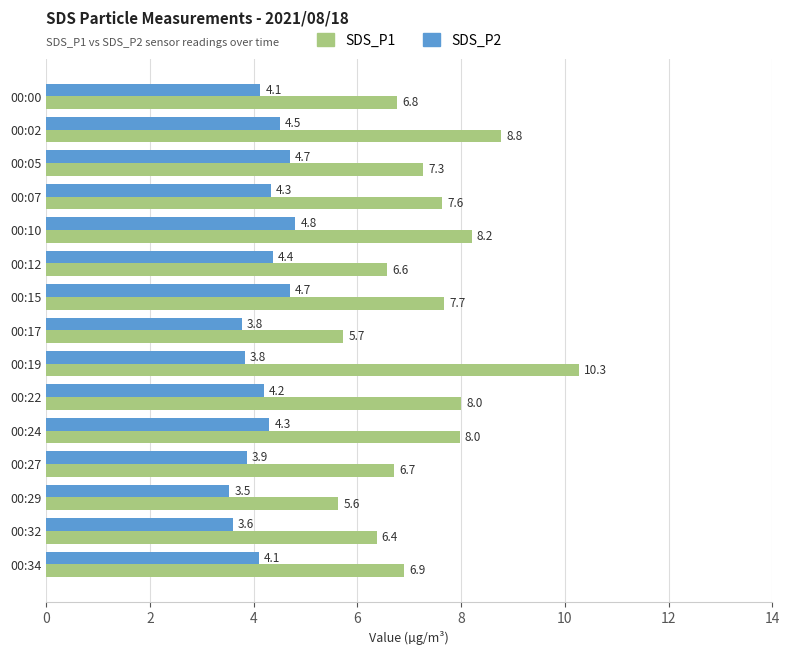

Between 00:07 and 00:22, which series saw the biggest shift?

SDS_P1